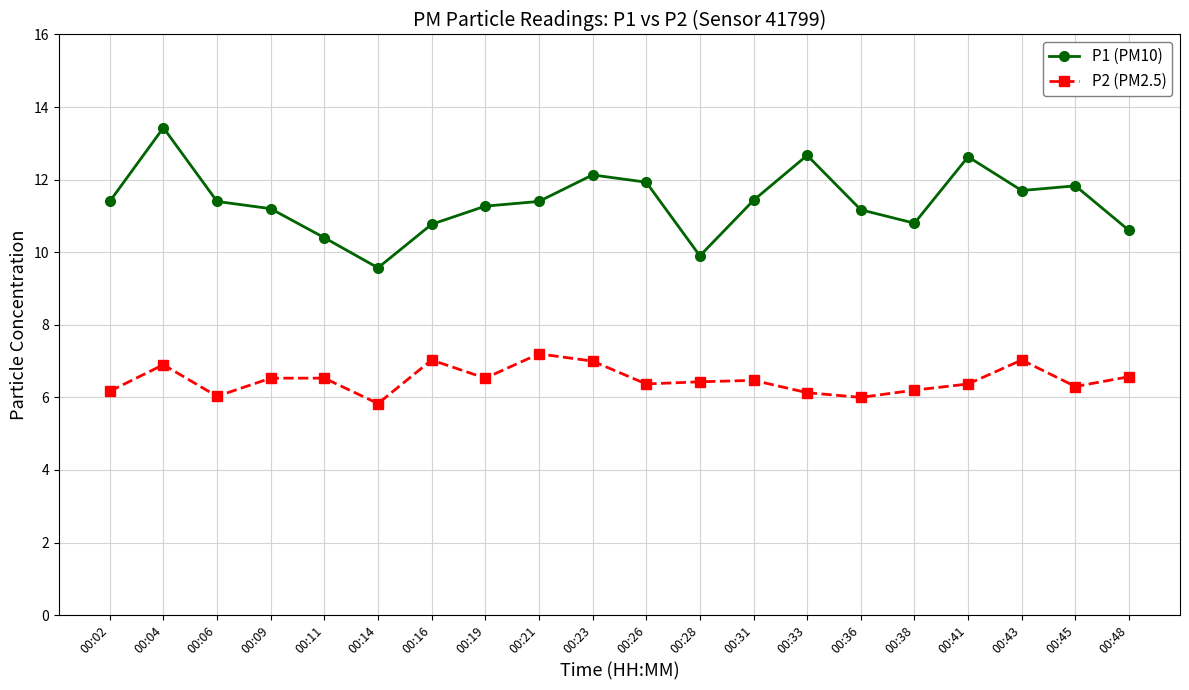

What are all the series names shown in the legend?

P1 (PM10), P2 (PM2.5)